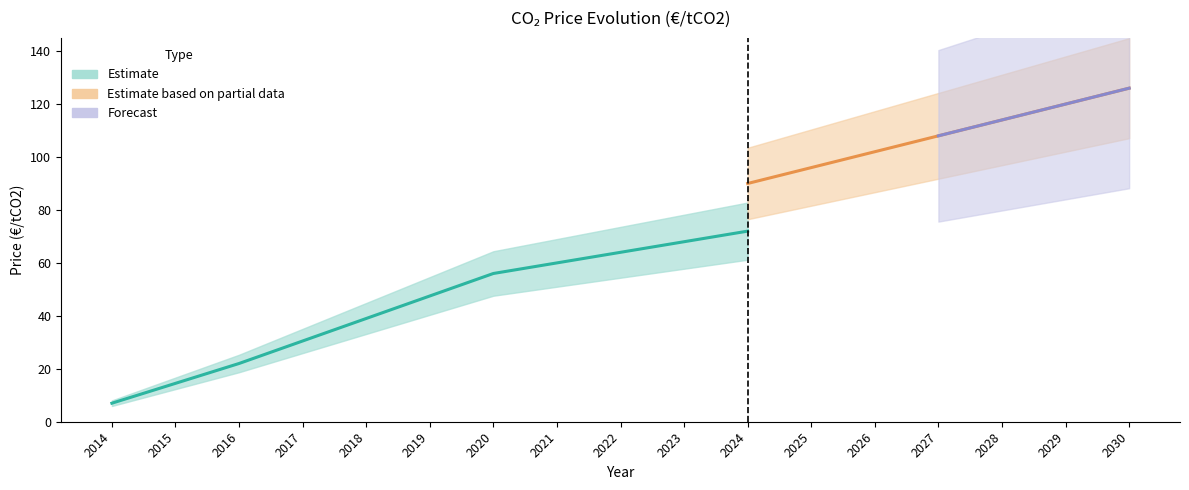

What is the value of the Accelerated point at the 12th from the left?

96.0